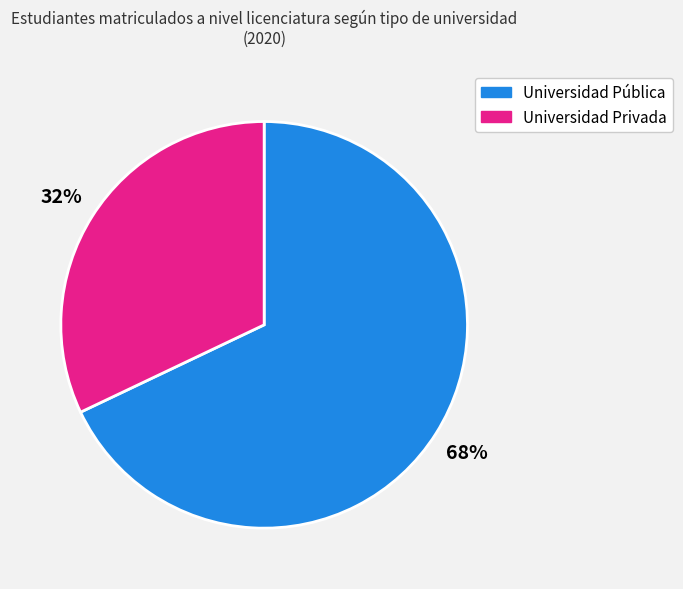

Is Universidad Privada the majority of the pie?

No